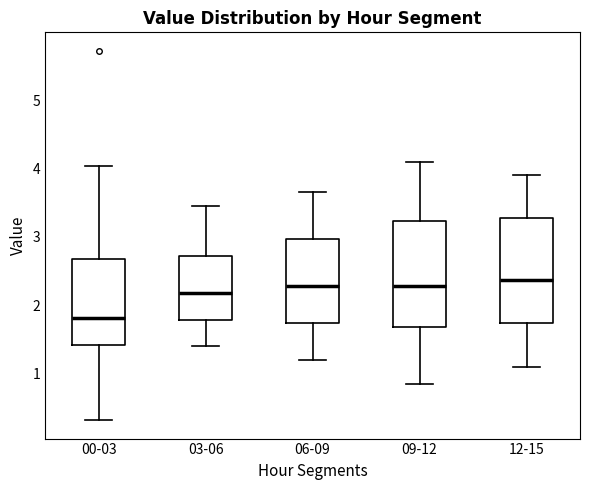

Where does the median line of the box for 00-03 sit on the y-axis? The values are not printed on the chart, so give them approximately, as read against the axis.

1.8